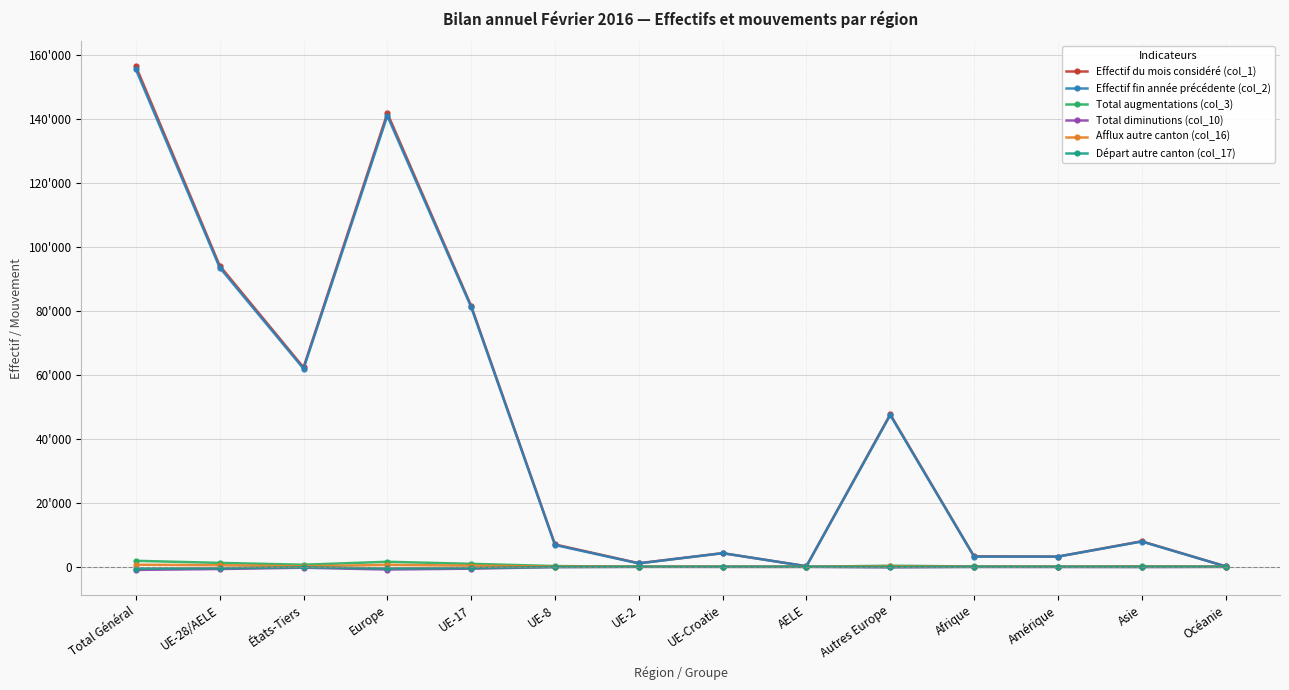

What are all the series names shown in the legend?

Effectif du mois considéré (col_1), Effectif fin année précédente (col_2), Total augmentations (col_3), Total diminutions (col_10), Afflux autre canton (col_16), Départ autre canton (col_17)